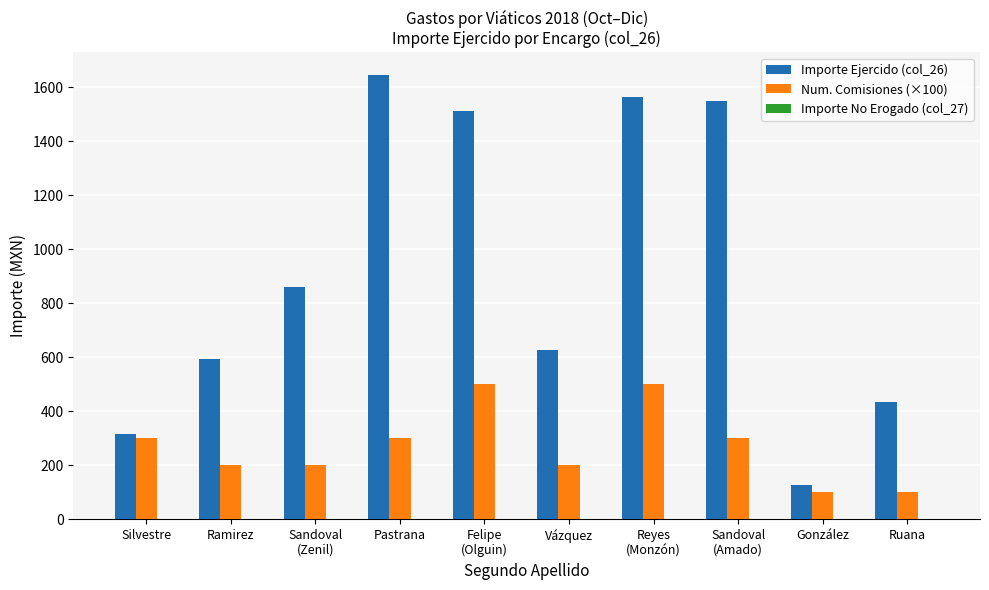

What is the spread (max minus min) of values at Ruana?

335.0